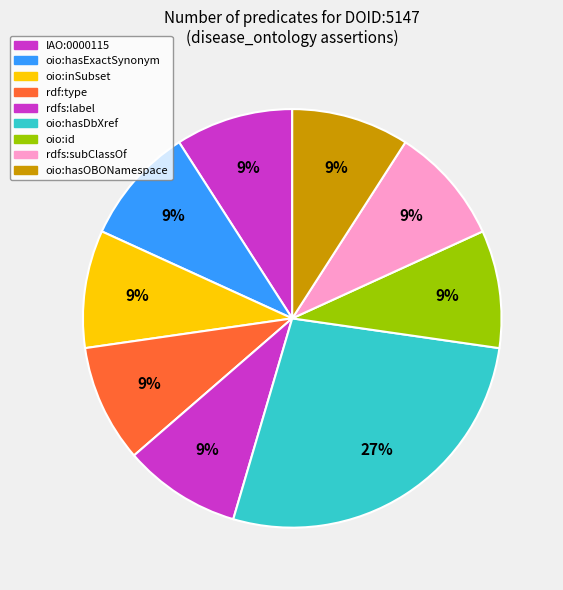

Is oio:id the majority of the pie?

No